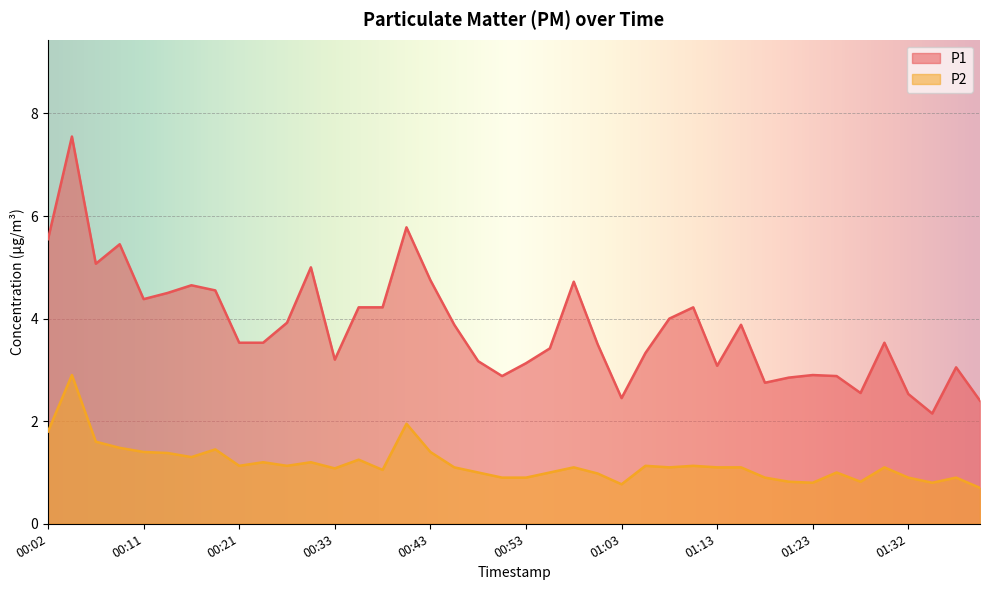

The value of P1 at 00:46 is 1.6. True or false?

False